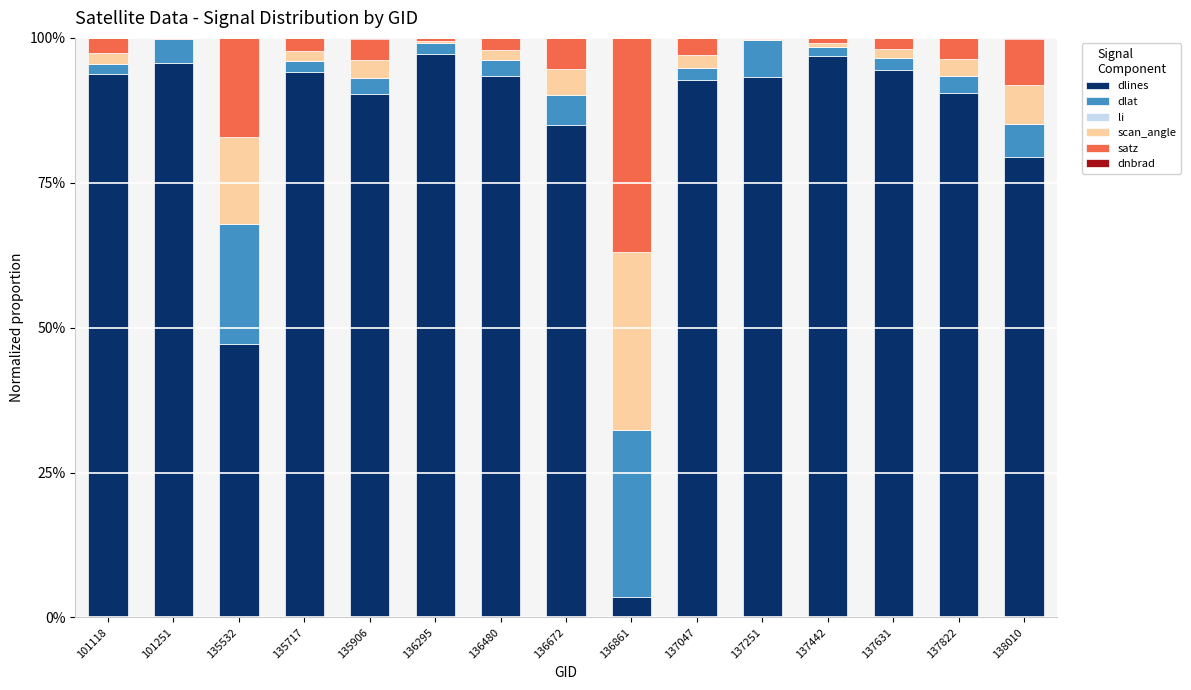

Are the bars grouped side by side (vs. stacked)?

No